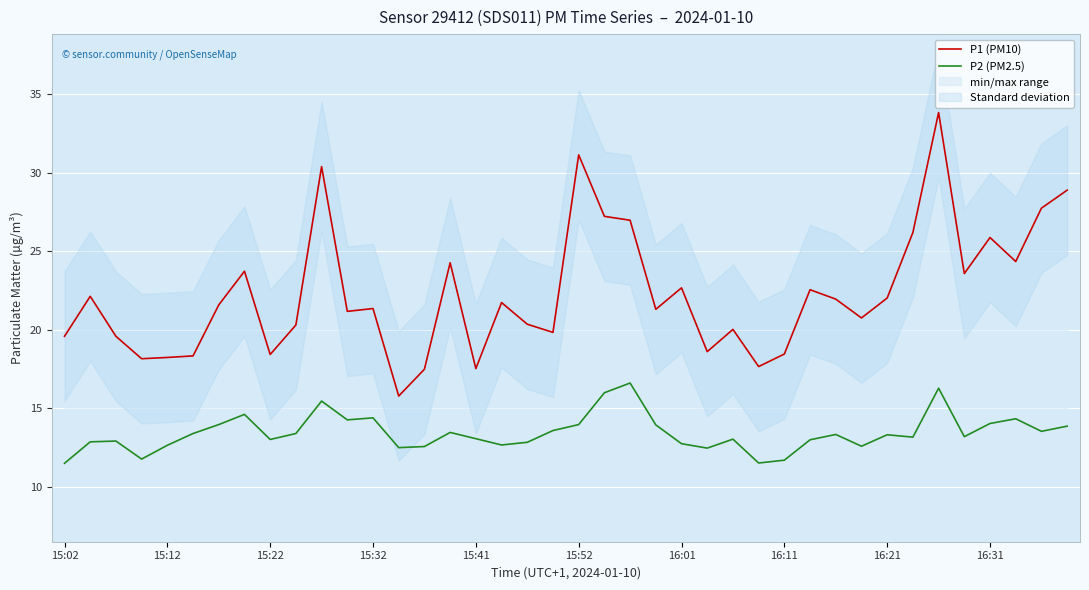

What is the difference between the P1 (PM10) values at 38 and 31?

7.0